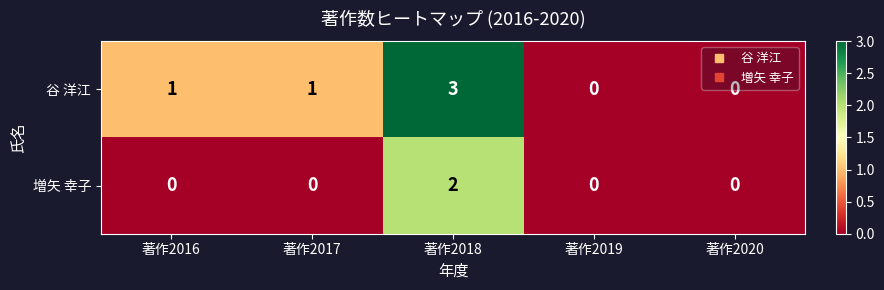

List the series in order of their peak value, lowest first.

増矢 幸子, 谷 洋江